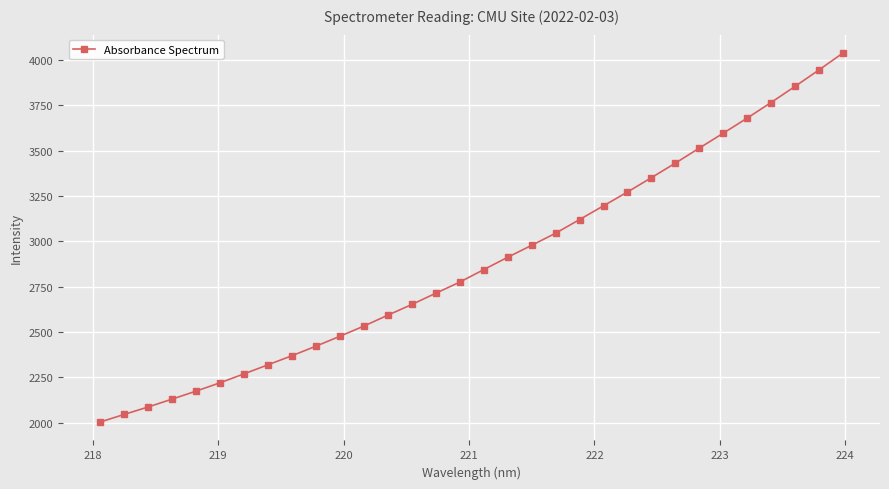

Reading right to left, what are all the values shown in this chart?

4037.9	3944.8	3854.1	3765.4	3679.2	3596.0	3513.8	3430.9	3350.7	3271.7	3195.5	3119.8	3044.4	2977.8	2911.9	2843.7	2774.8	2713.6	2651.6	2592.6	2532.5	2476.3	2421.6	2369.0	2318.9	2268.8	2219.7	2173.7	2129.6	2086.1	2045.0	2003.2